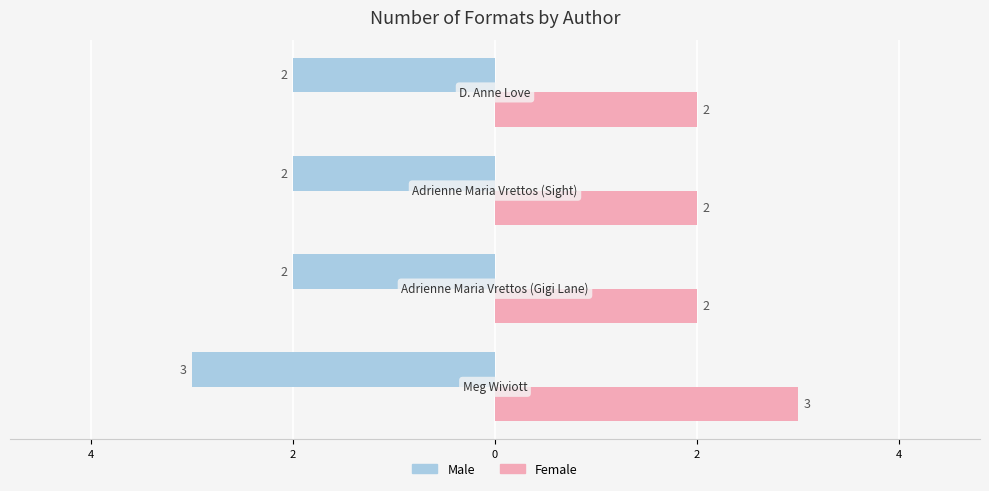

List the series in order of their overall mean, lowest first.

Male, Female